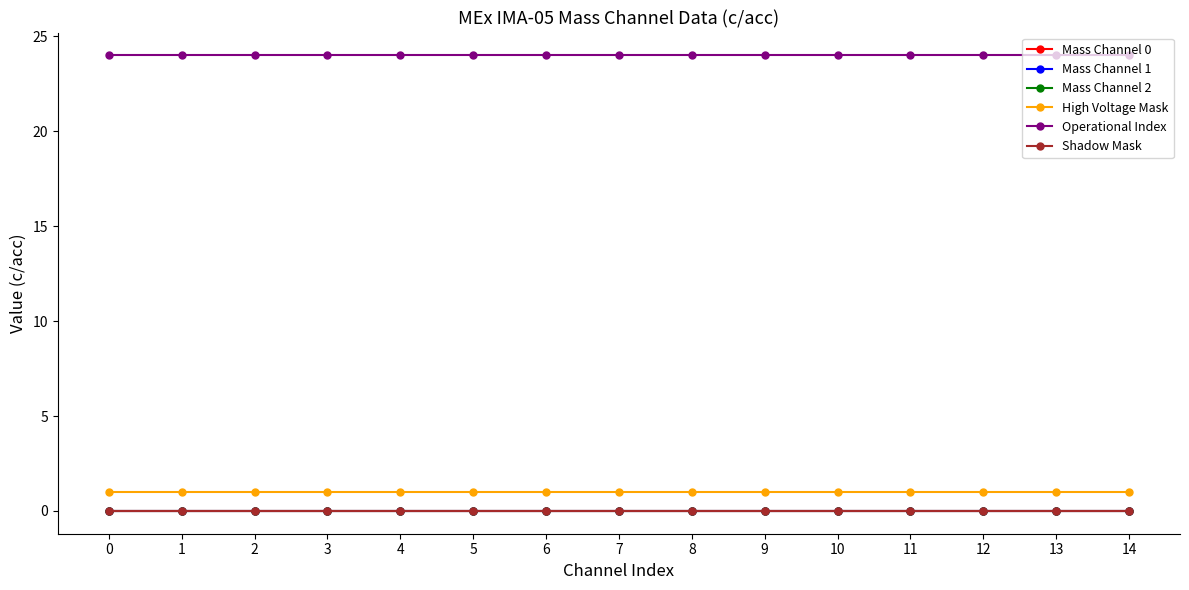

Is this an area chart (filled region under the line)?

No